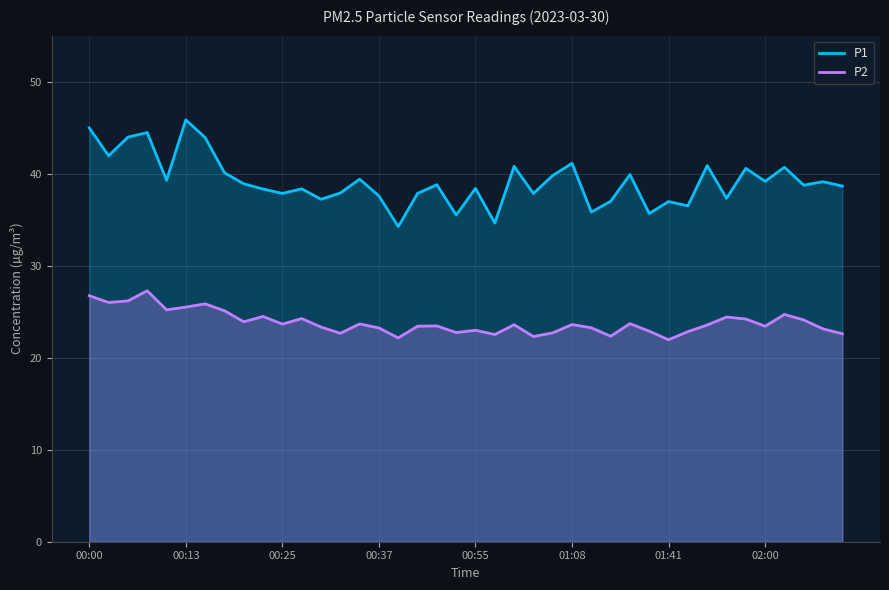

What is the difference between the second highest and minimum values in the P2 series?

4.8